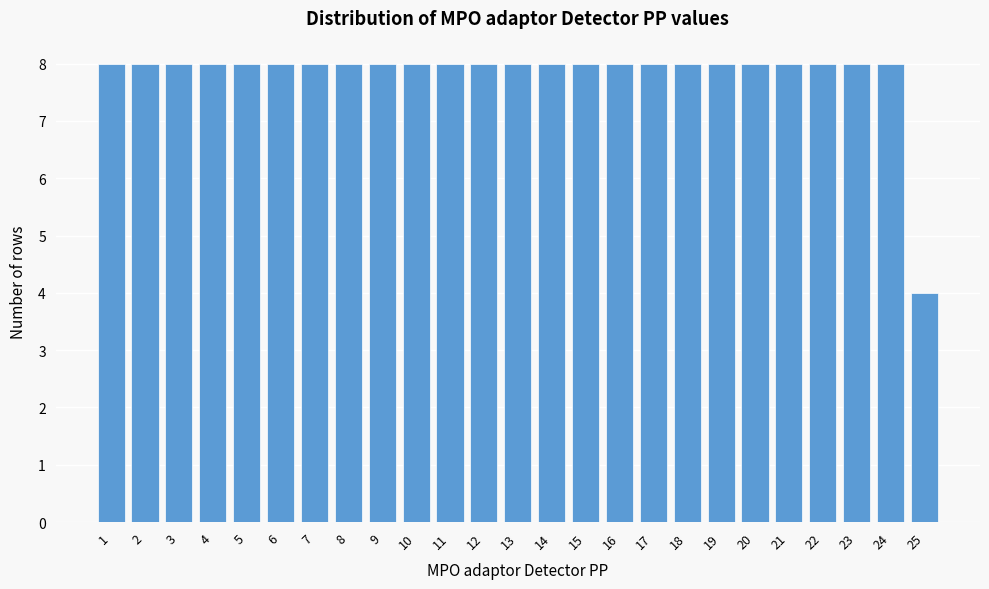

Reading left to right, list all the values displayed in this chart.

8	8	8	8	8	8	8	8	8	8	8	8	8	8	8	8	8	8	8	8	8	8	8	8	4